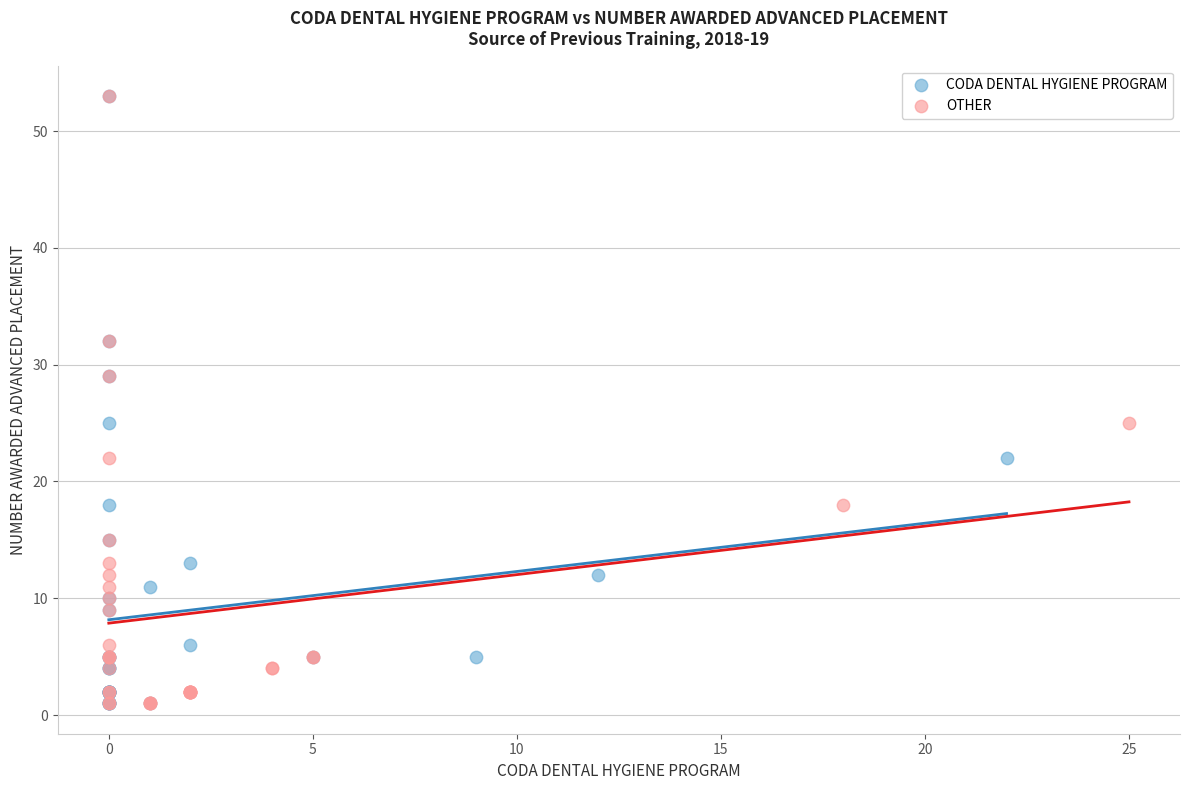

What are all the series names shown in the legend?

CODA DENTAL HYGIENE PROGRAM, OTHER